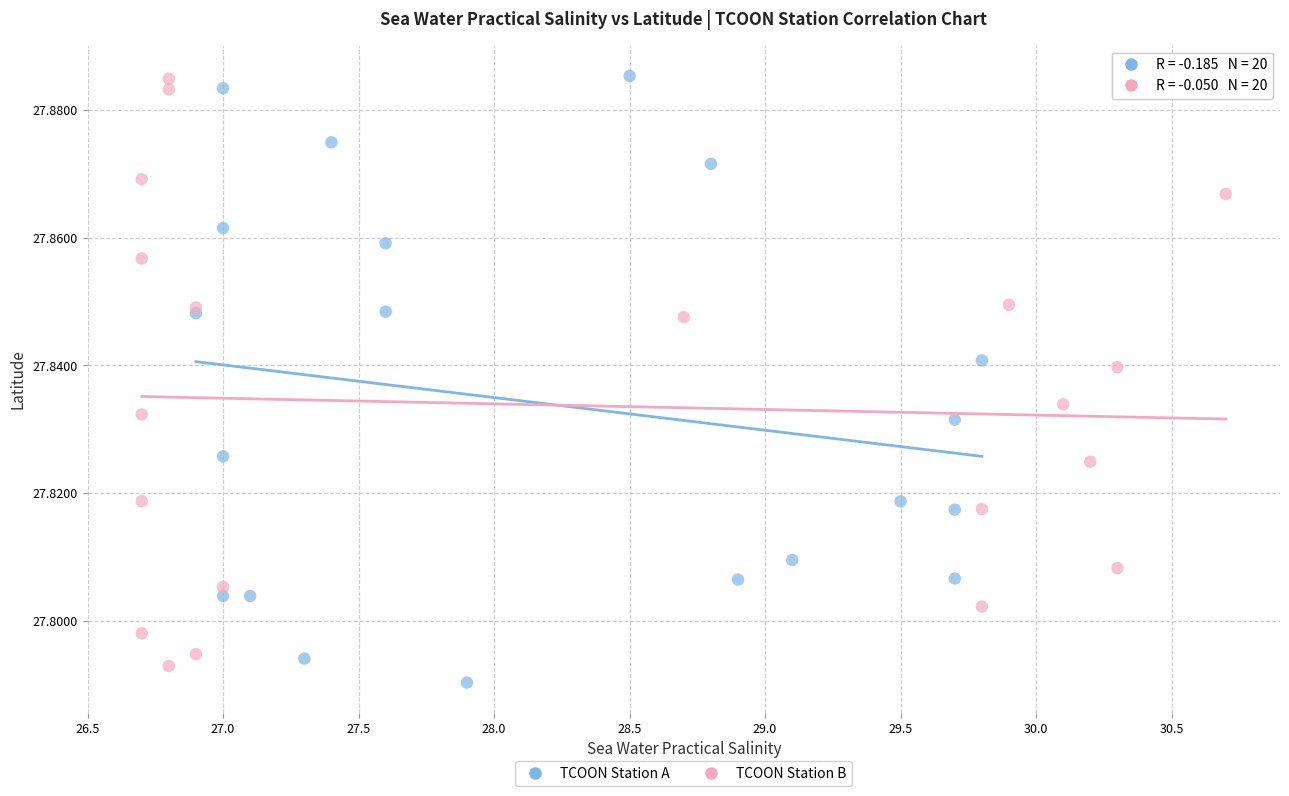

What are all the series names shown in the legend?

TCOON Station A, TCOON Station B